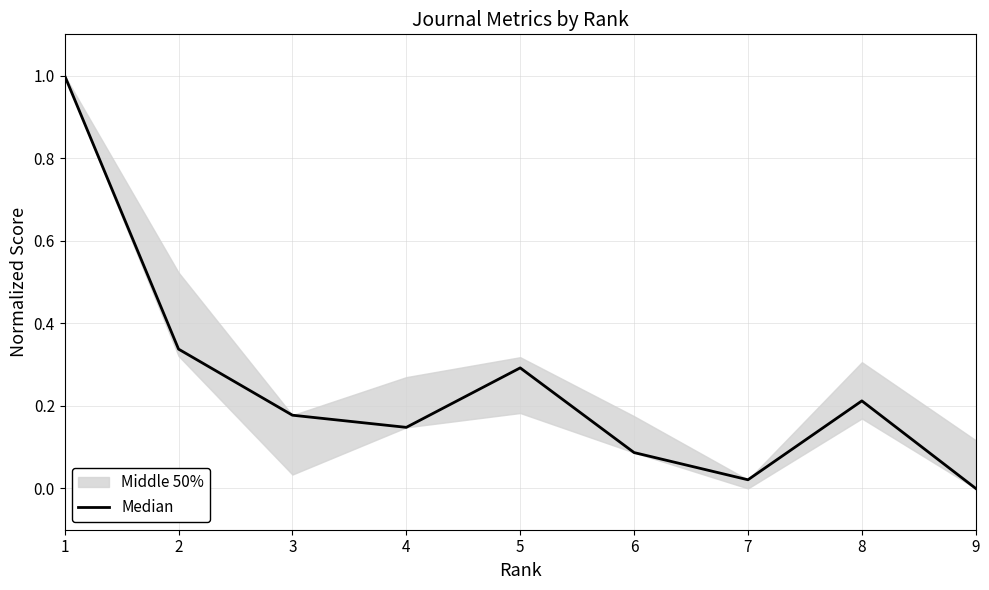

Which has a higher value, 1 or 8?

1